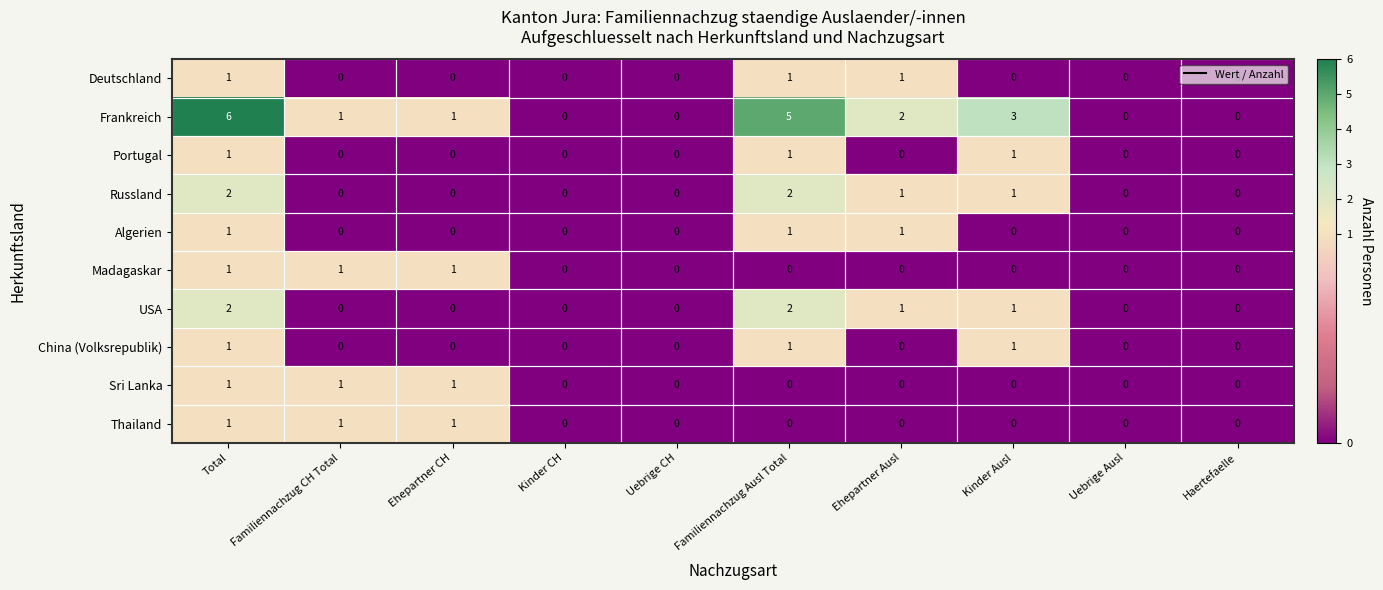

What is the sum of all Deutschland values?

3